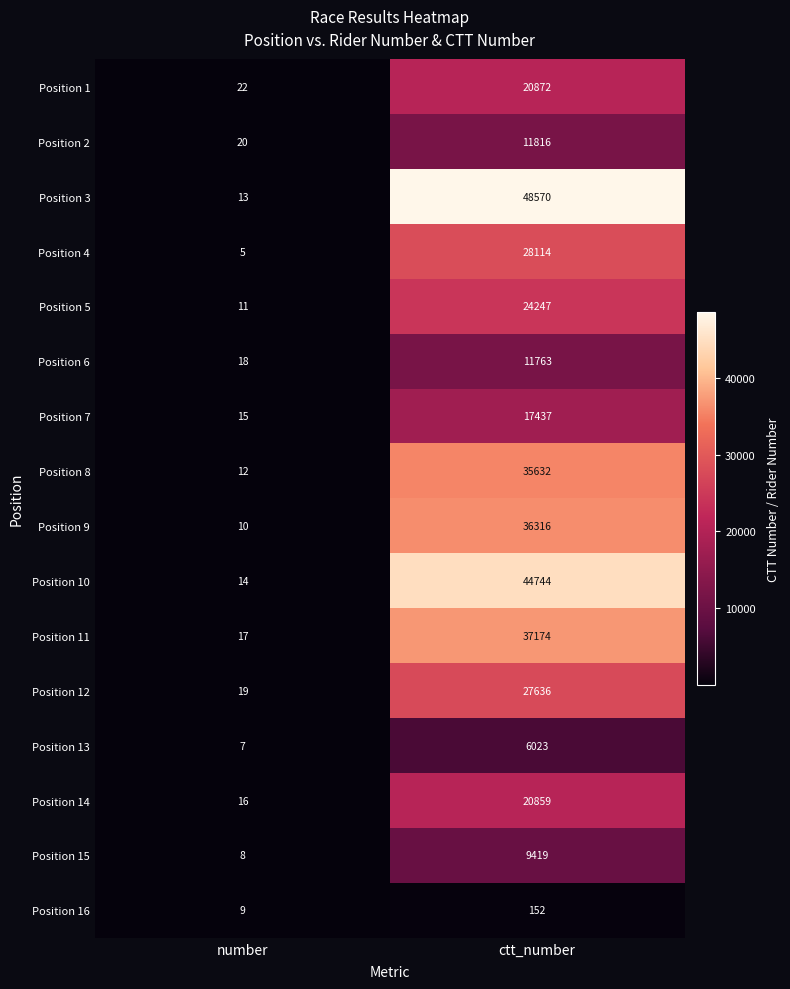

List the series in order of their peak value, lowest first.

Position 16, Position 13, Position 15, Position 6, Position 2, Position 7, Position 14, Position 1, Position 5, Position 12, Position 4, Position 8, Position 9, Position 11, Position 10, Position 3